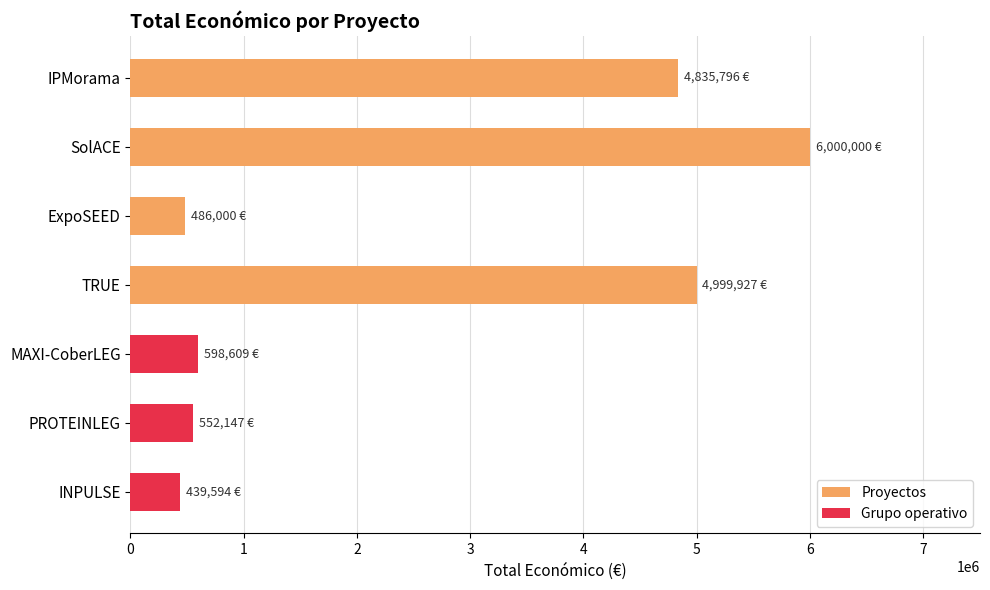

What is the smallest value displayed?

439594